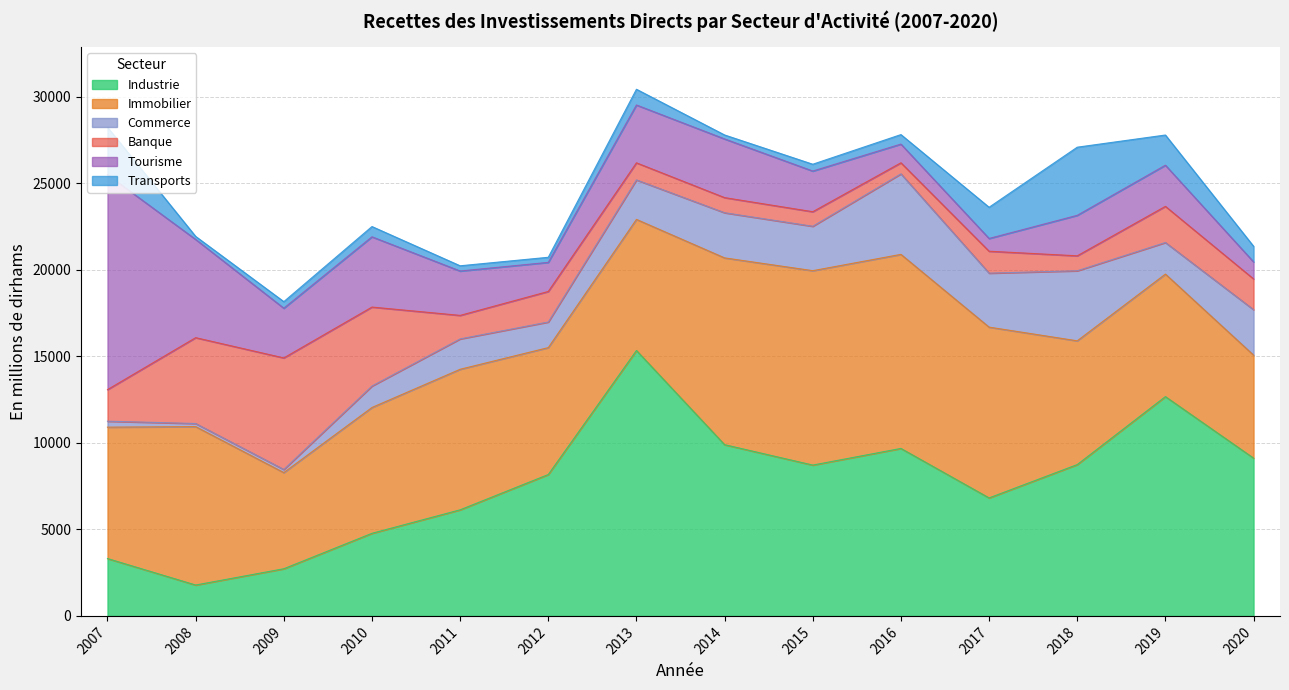

Which category has the highest value in the Immobilier series?

2015